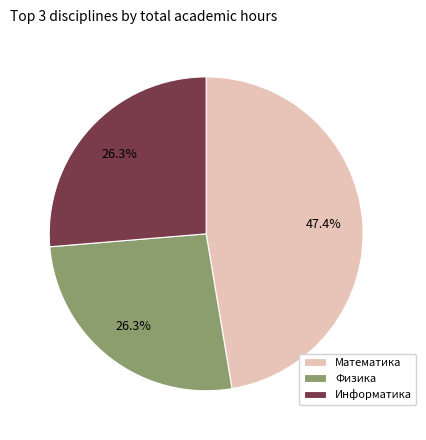

Which category has the biggest portion of the pie?

Математика